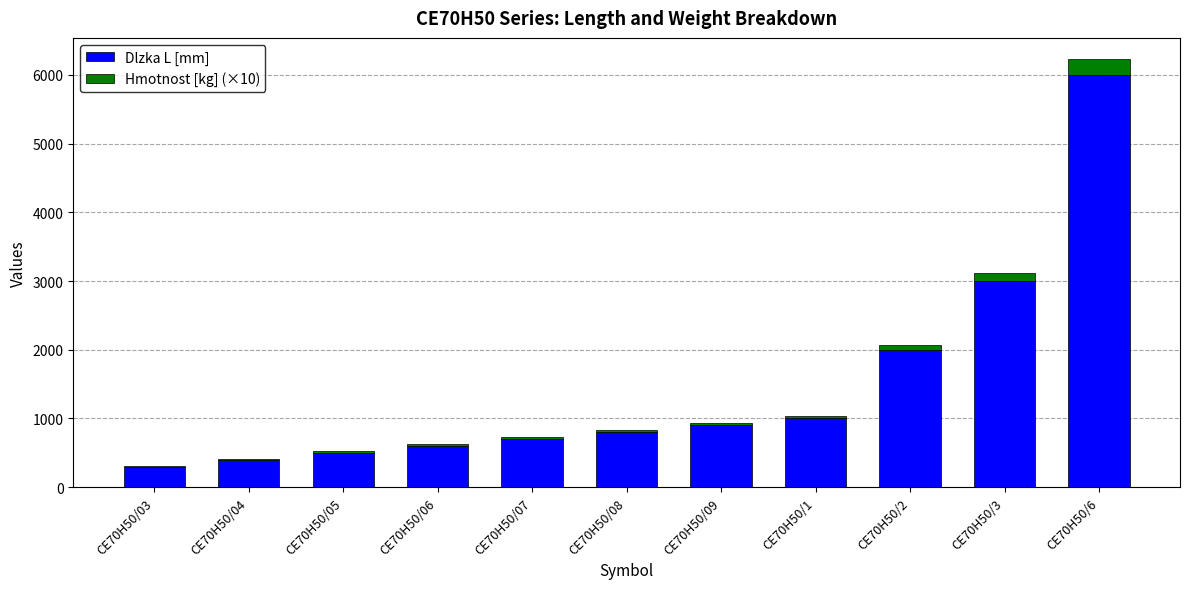

What is the sum of all Dlzka L [mm] values?

16200.0